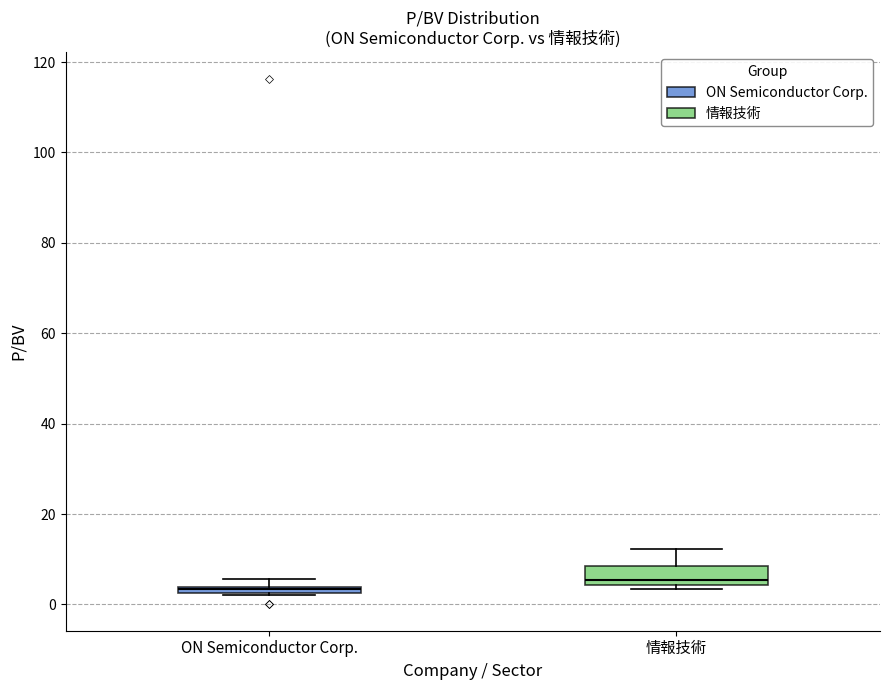

Where is the lower edge of the box for 情報技術 on the y-axis? The values are not printed on the chart, so give them approximately, as read against the axis.

4